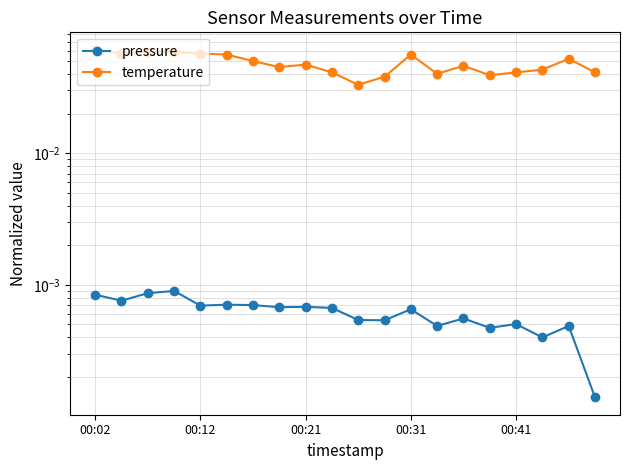

Which series has the widest spread of values?

temperature